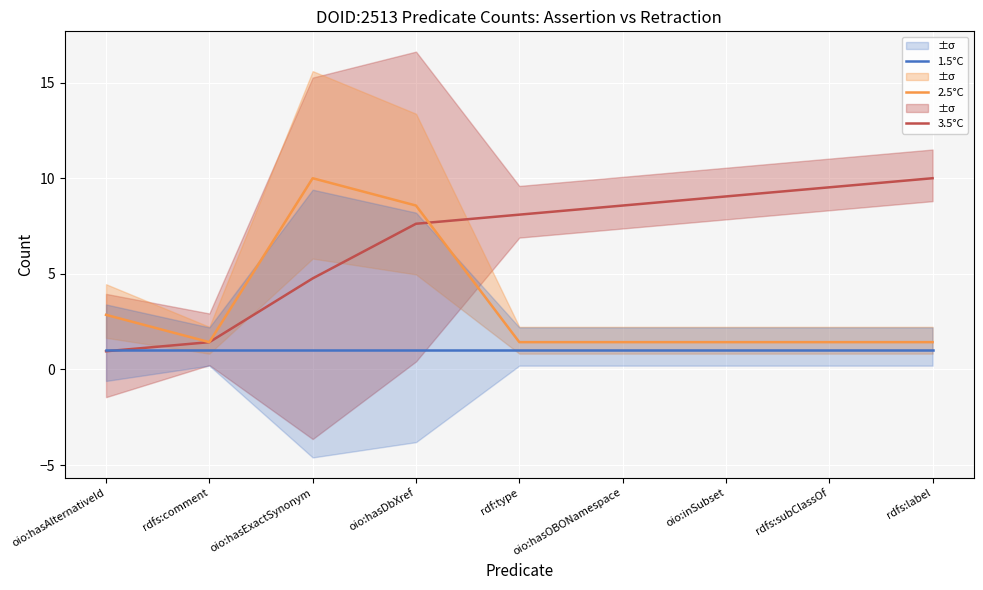

How many lines are shown in the chart?

3